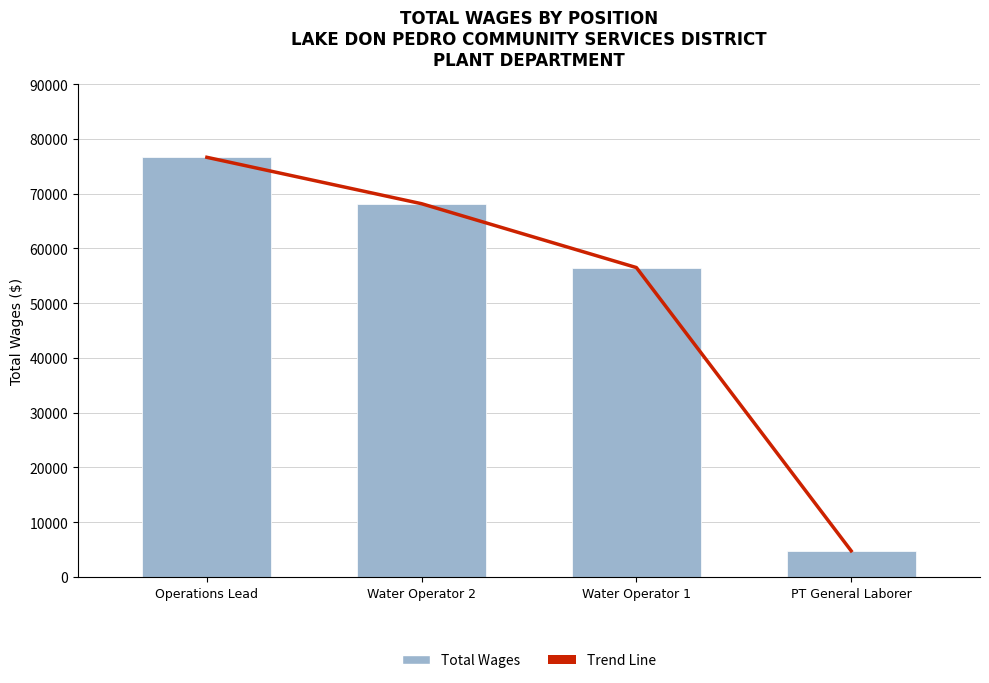

Where is Trend Line nearest to the value 40690?

Water Operator 1